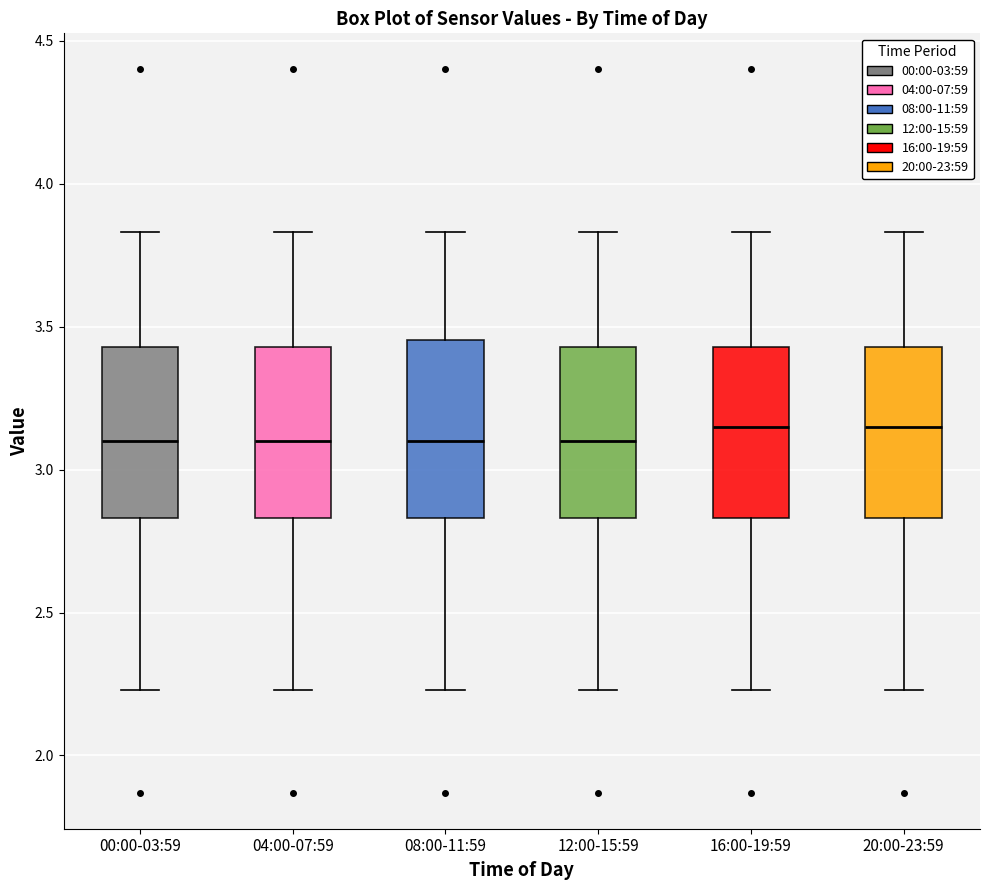

Reading left to right, transcribe this box plot: for each box, give where its median line is, the range the box spans, and where its two whiskers end, as read against the y-axis. The values are not printed on the chart, so give them approximately, as read against the axis.

00:00-03:59: median 3.10, box 2.85 to 3.45, whiskers 2.25 to 3.85
04:00-07:59: median 3.10, box 2.85 to 3.45, whiskers 2.25 to 3.85
08:00-11:59: median 3.10, box 2.85 to 3.45, whiskers 2.25 to 3.85
12:00-15:59: median 3.10, box 2.85 to 3.45, whiskers 2.25 to 3.85
16:00-19:59: median 3.15, box 2.85 to 3.45, whiskers 2.25 to 3.85
20:00-23:59: median 3.15, box 2.85 to 3.45, whiskers 2.25 to 3.85